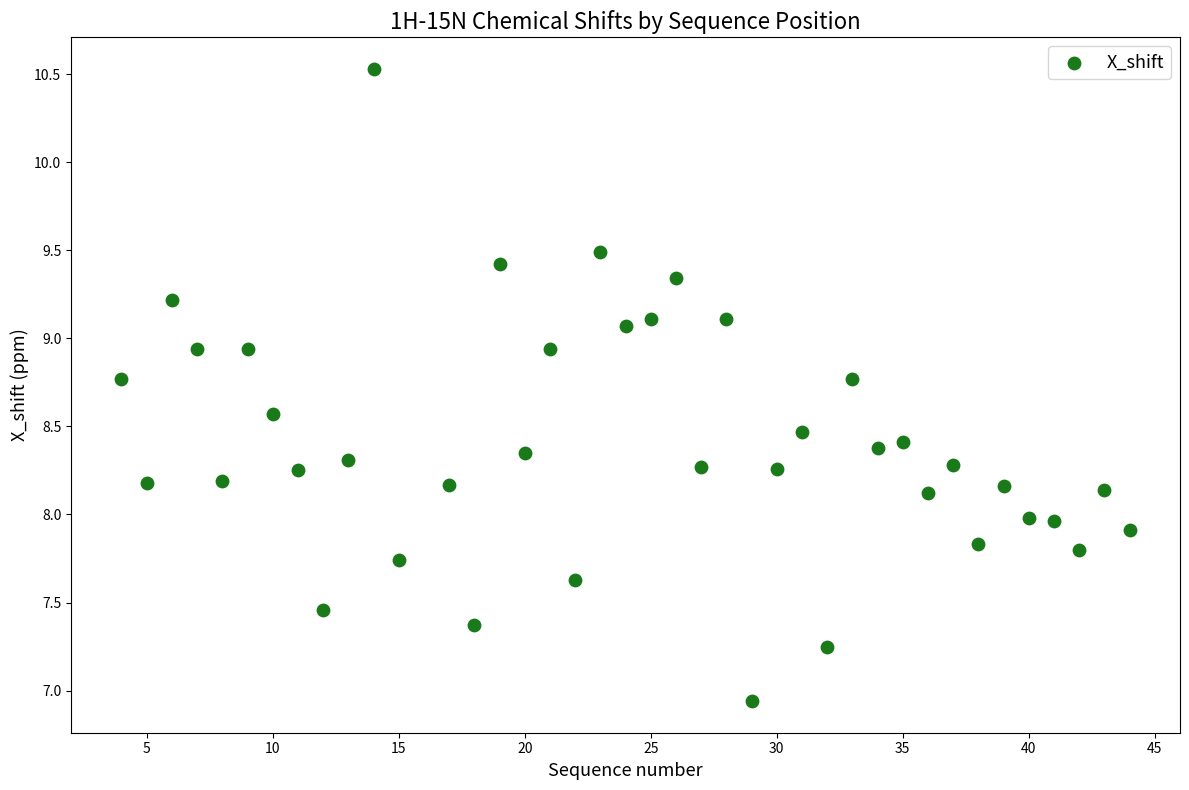

What is the range of X values (max minus min)?

40.0